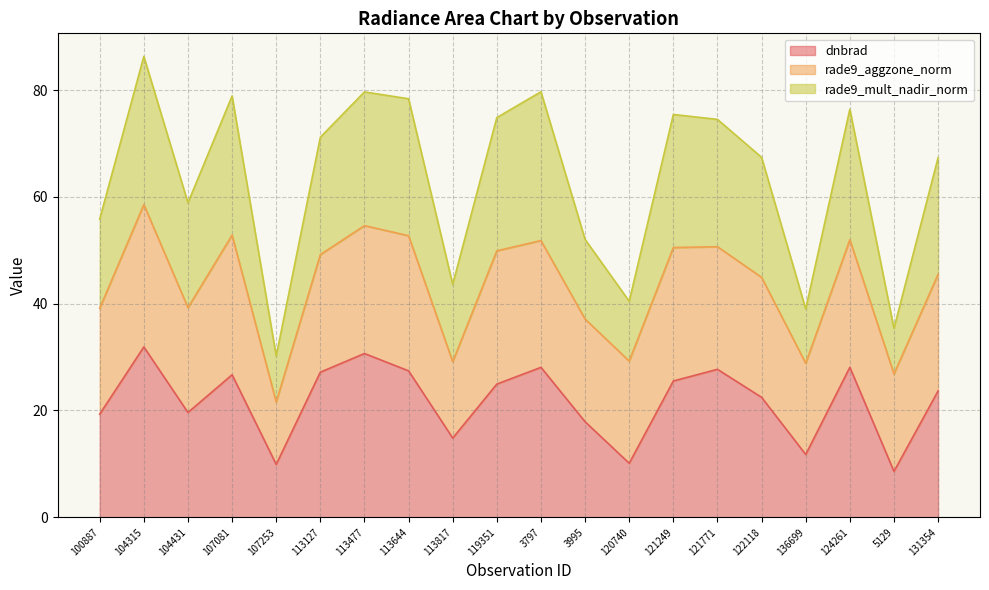

What is the average value of the dnbrad series?

21.8